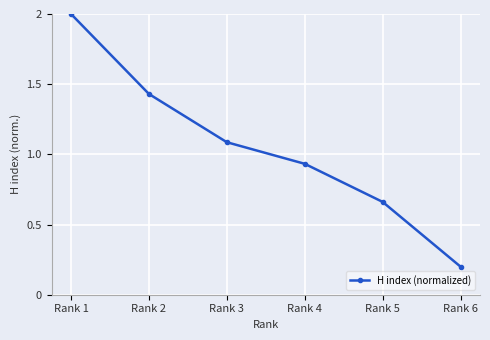

What is the value of the 1st point from the left?

2.0